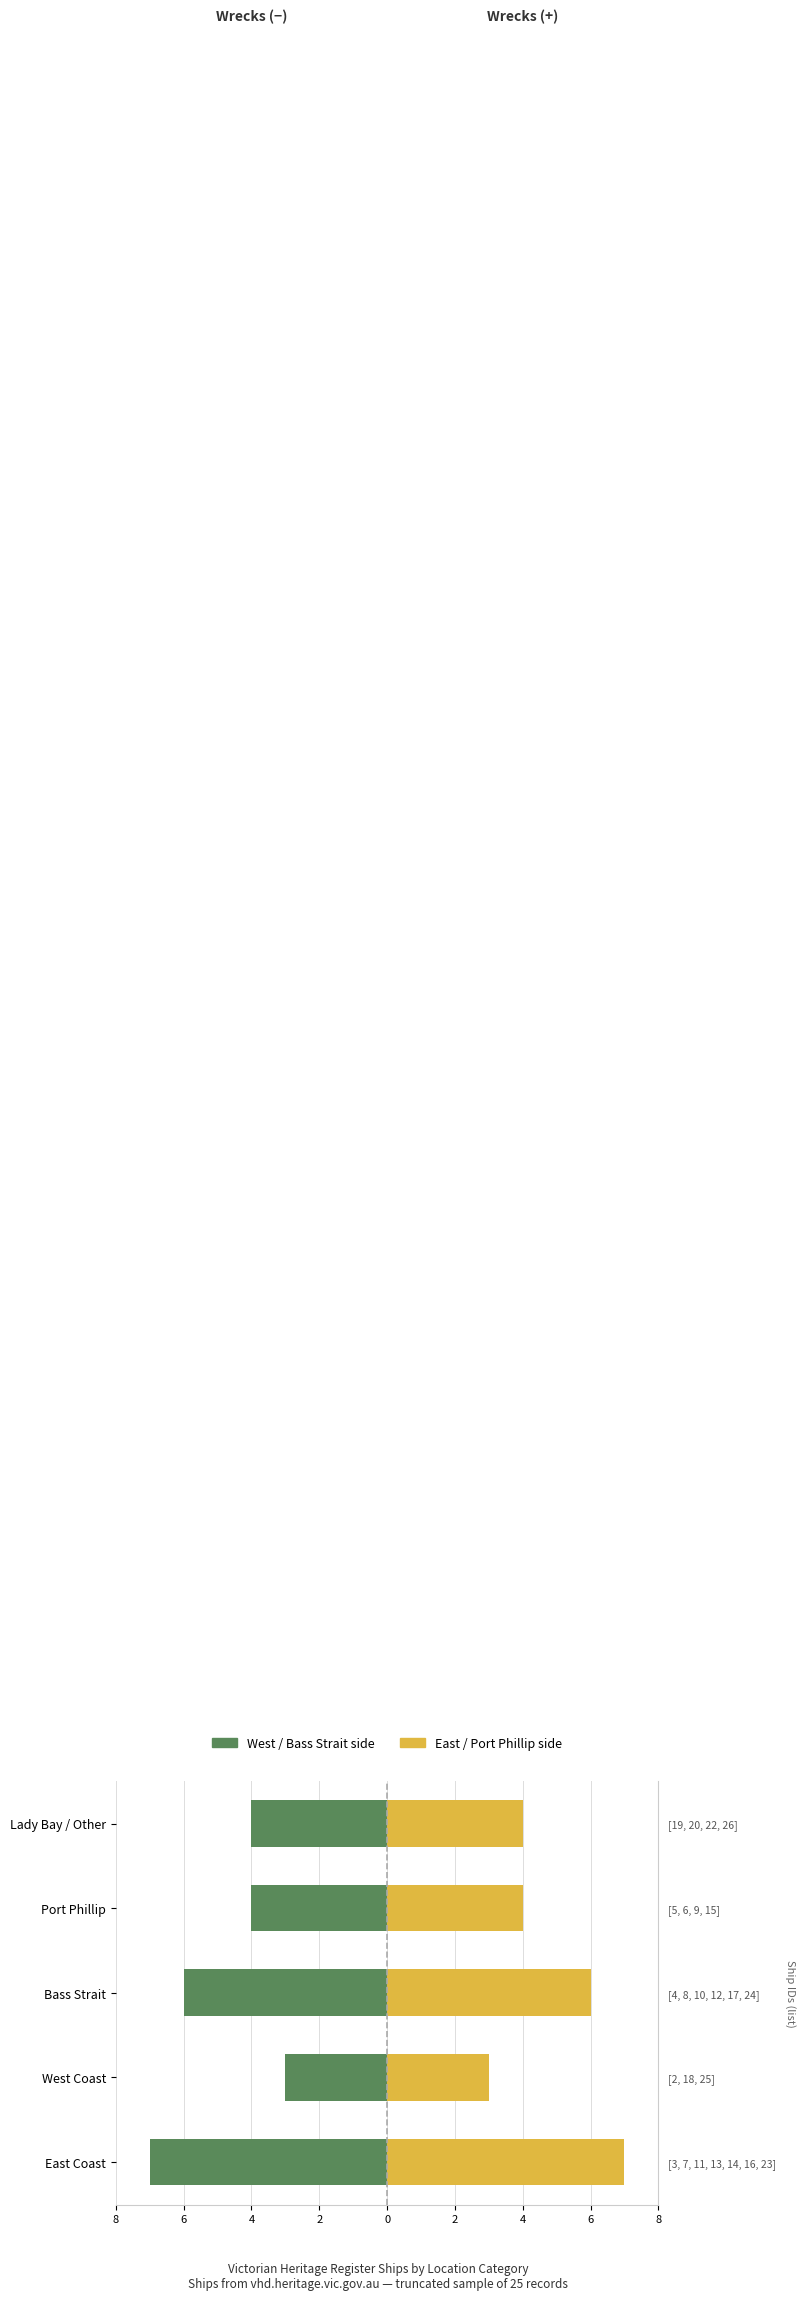

Count the number of categories in the chart.

5